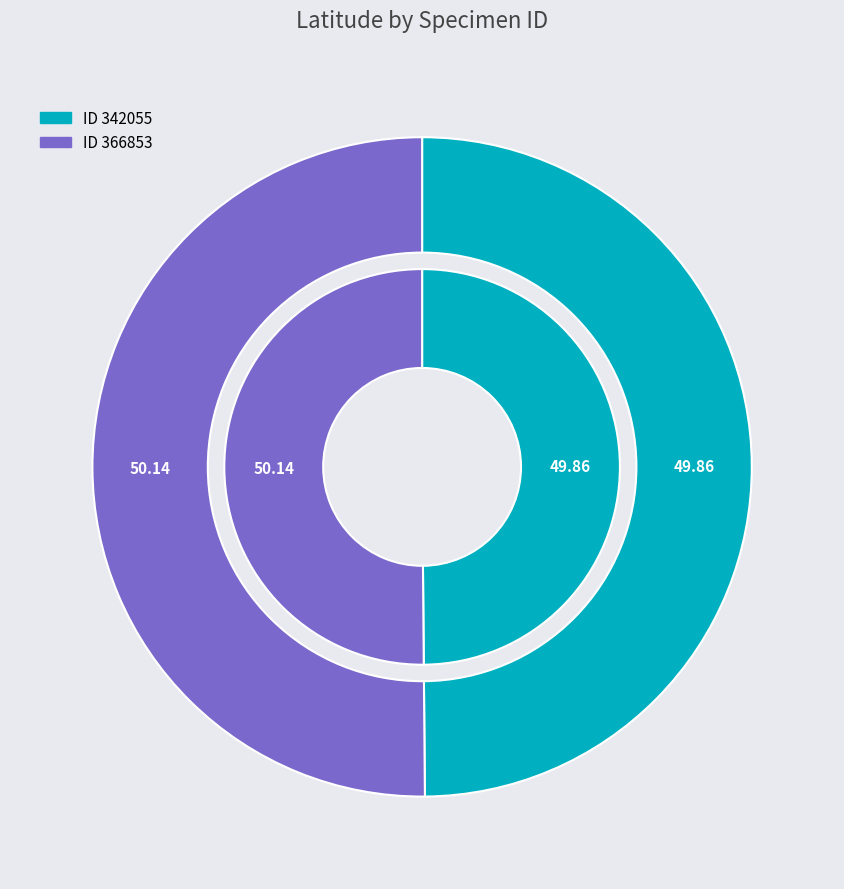

What percentage do 342055 and 366853 together represent?

100.0%